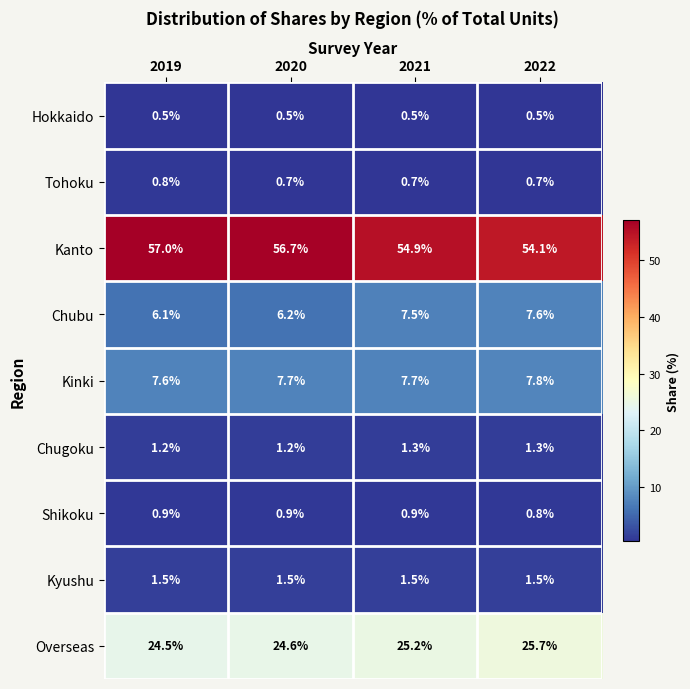

The Shikoku series shows 0.4 at 2020. True or false?

False